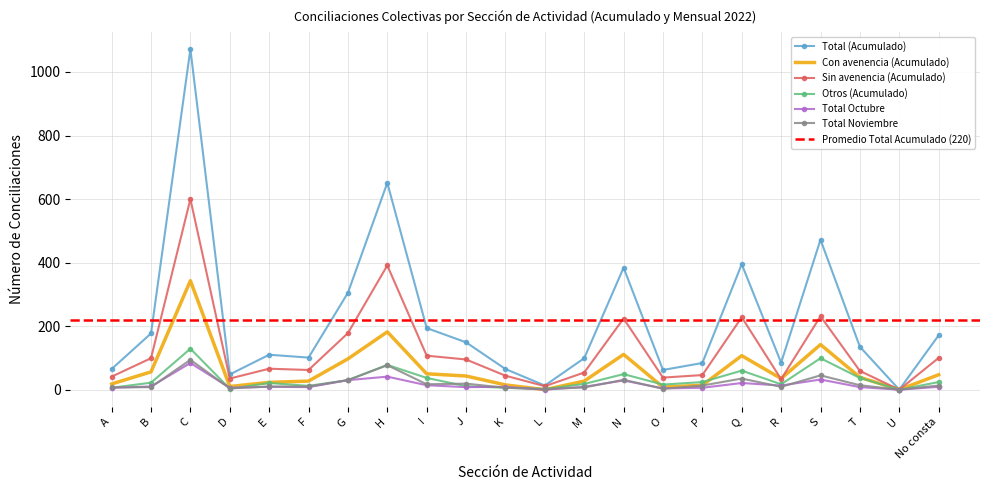

What is the difference between the maximum and second lowest values in the Con avenencia (Acumulado) series?

343